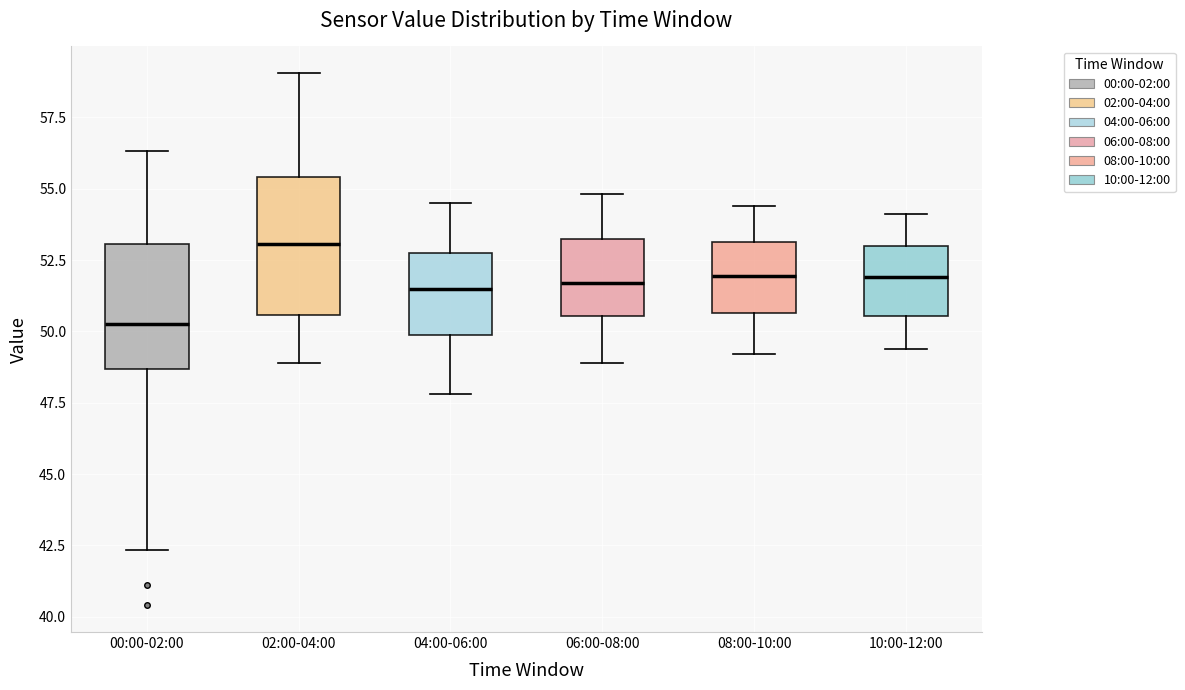

Where does the upper whisker of the box for 02:00-04:00 end on the y-axis? The values are not printed on the chart, so give them approximately, as read against the axis.

59.0